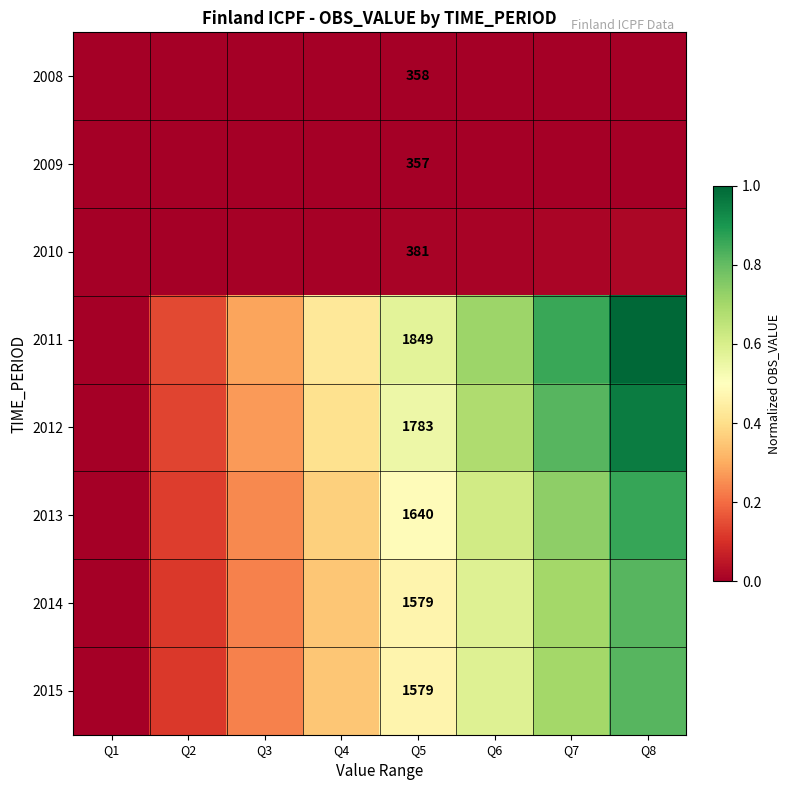

True or false: 2013 has a value of 0.8 at Q5.

False